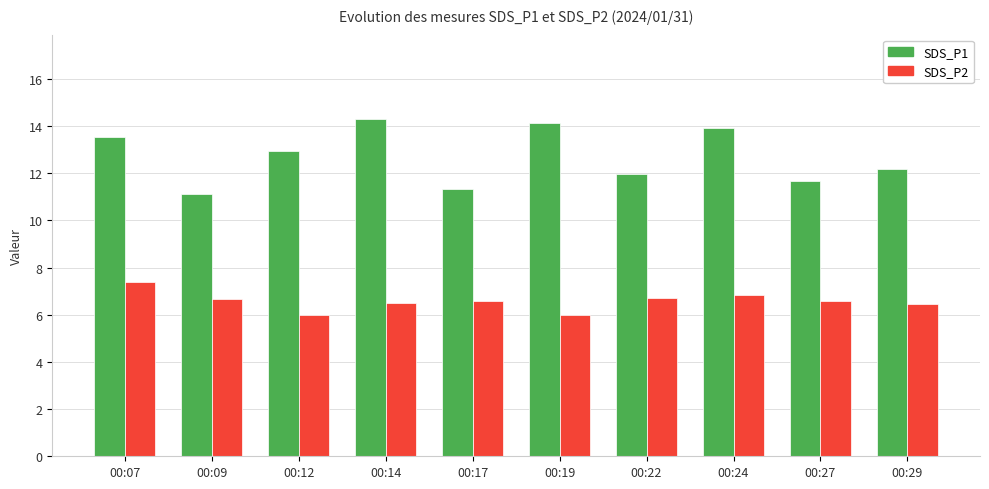

True or false: SDS_P1 has a value of 4.0 at 00:24.

False